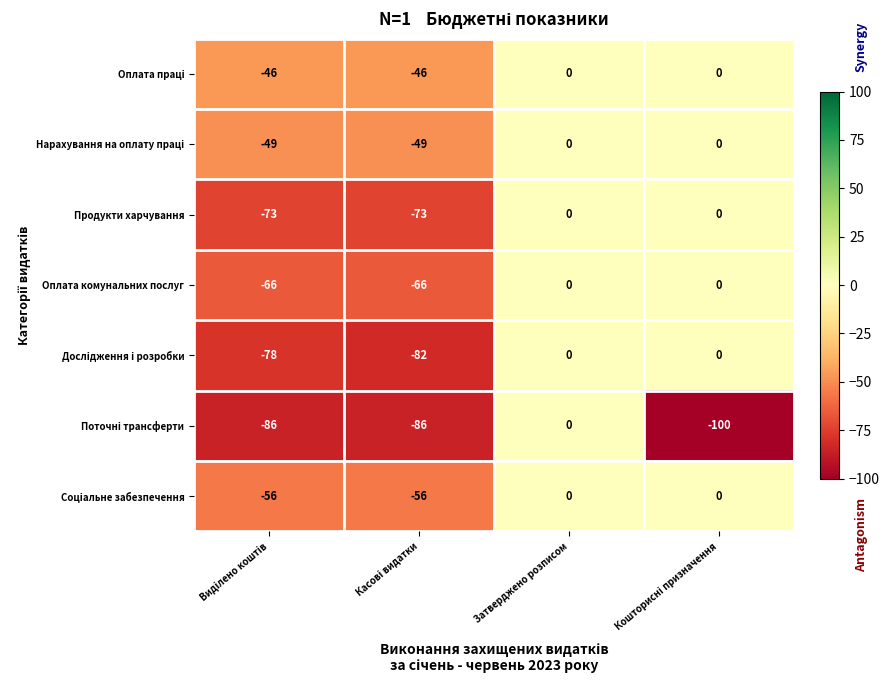

At which category is the sum across all series the highest?

Затверджено розписом